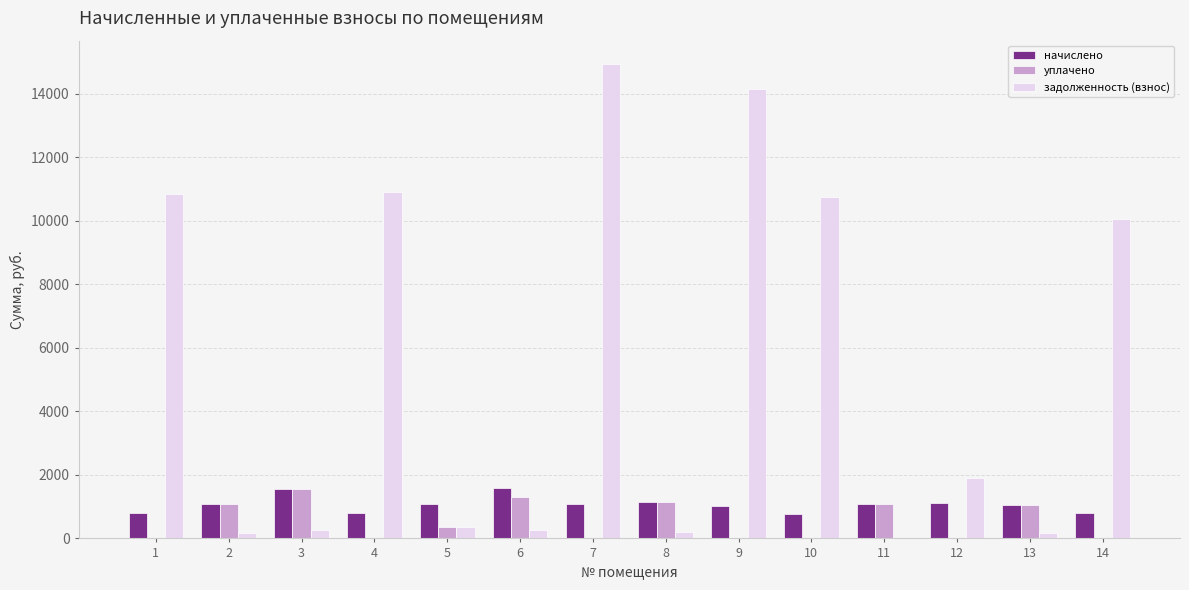

Which series has the widest spread of values?

задолженность (взнос)